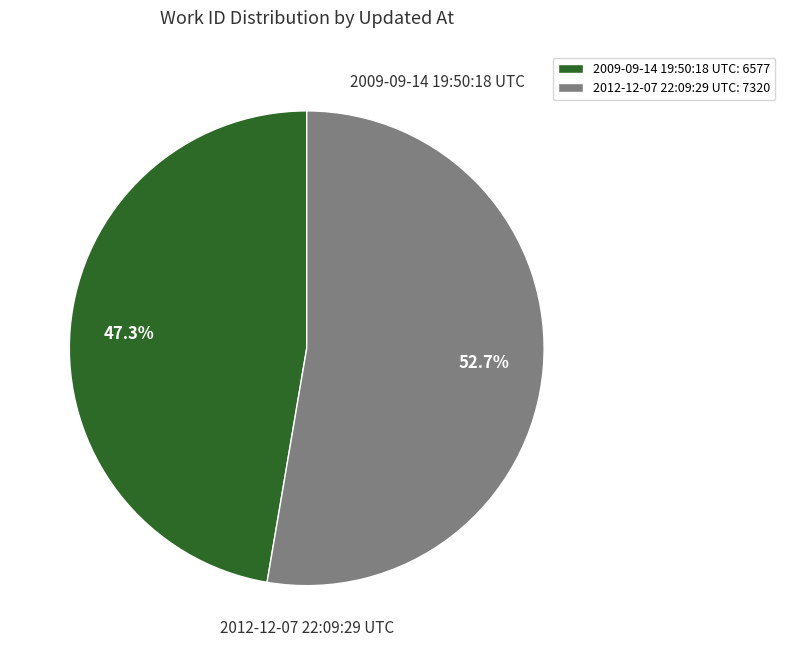

Is there a majority slice in this chart?

Yes